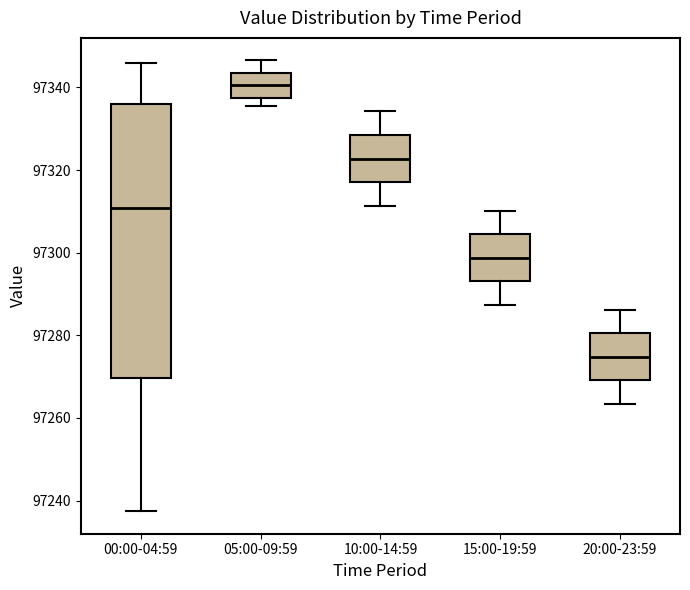

Which box's median line is the highest?

05:00-09:59